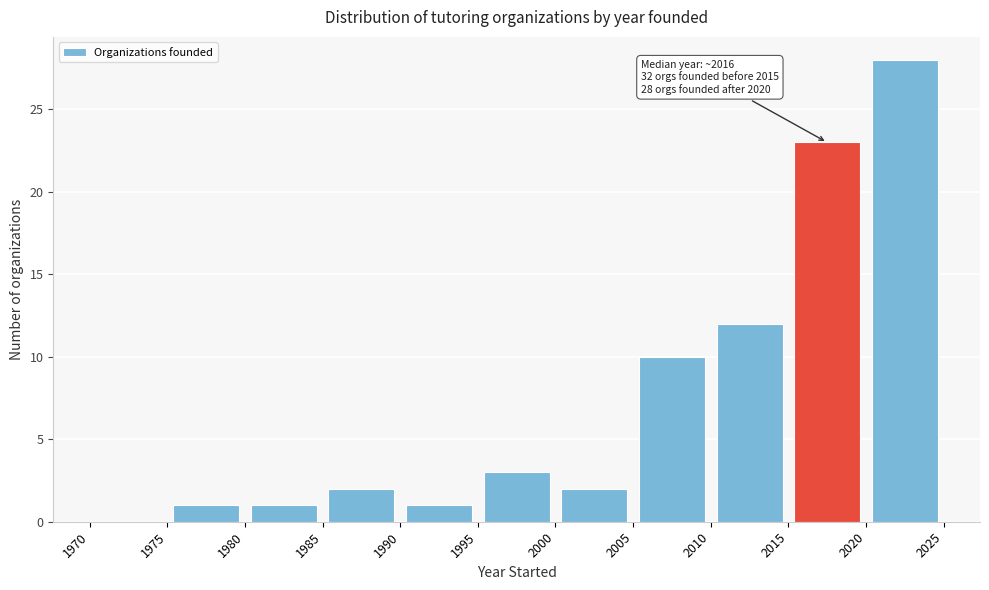

Which range on the x-axis has the tallest bar?

2020 to 2025